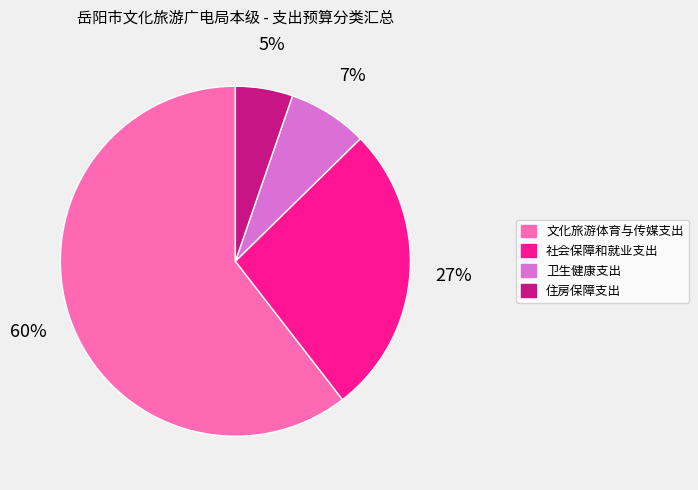

True or false: 文化旅游体育与传媒支出 accounts for 74% of the total.

False